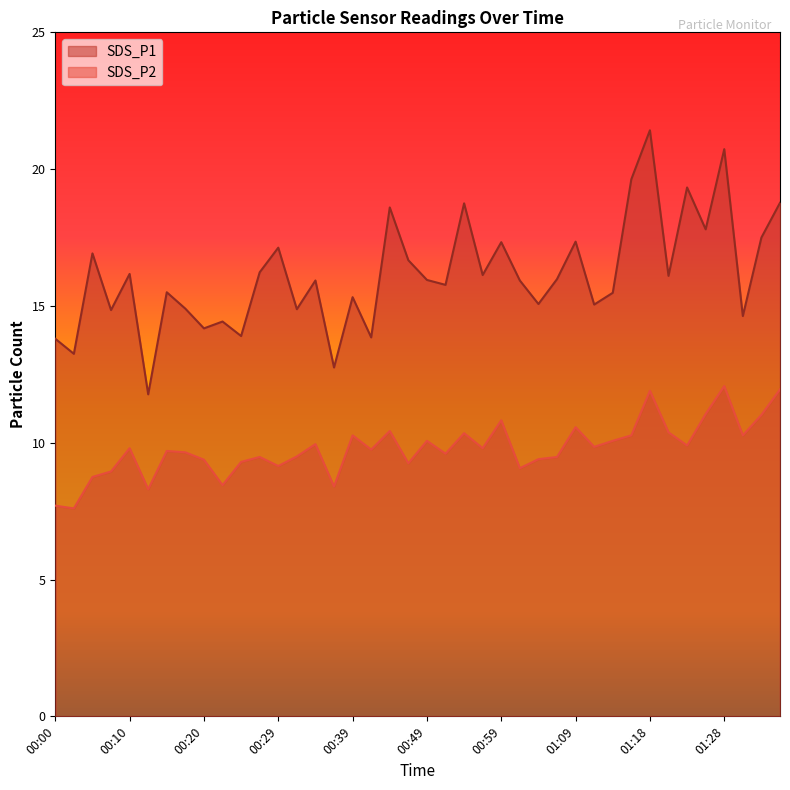

What is the difference between the maximum and minimum values in the SDS_P2 series?

4.5